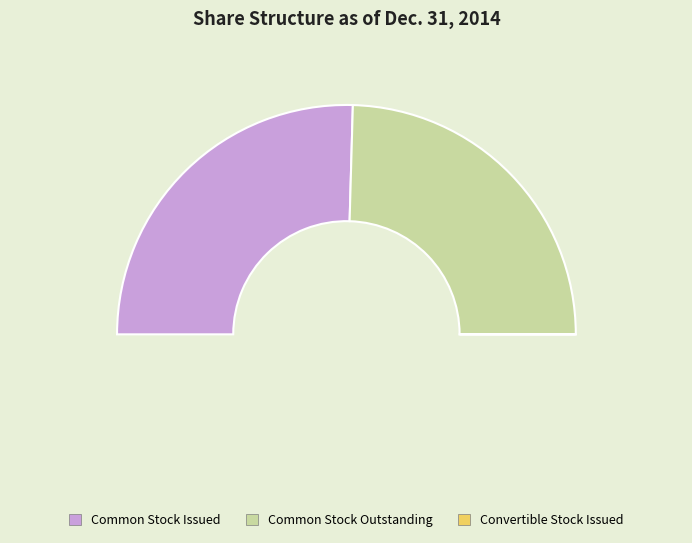

To the nearest percent, what is the combined percentage of Common stock, shares issued (Convertible Stock) and Common stock, shares issued (Common Stock)?

51%